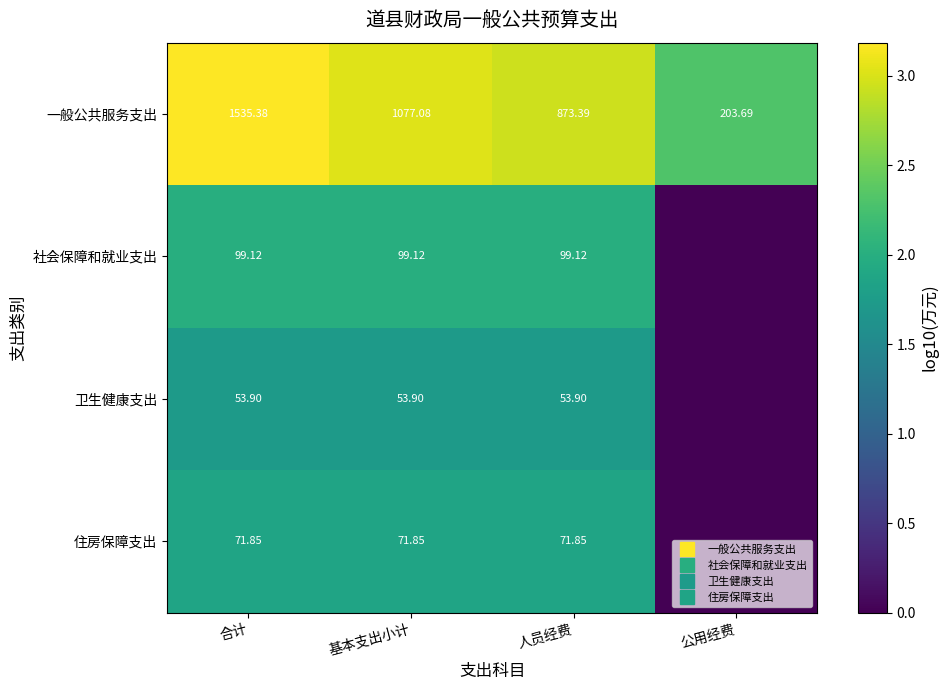

At how many categories does at least one series exceed 2?

4